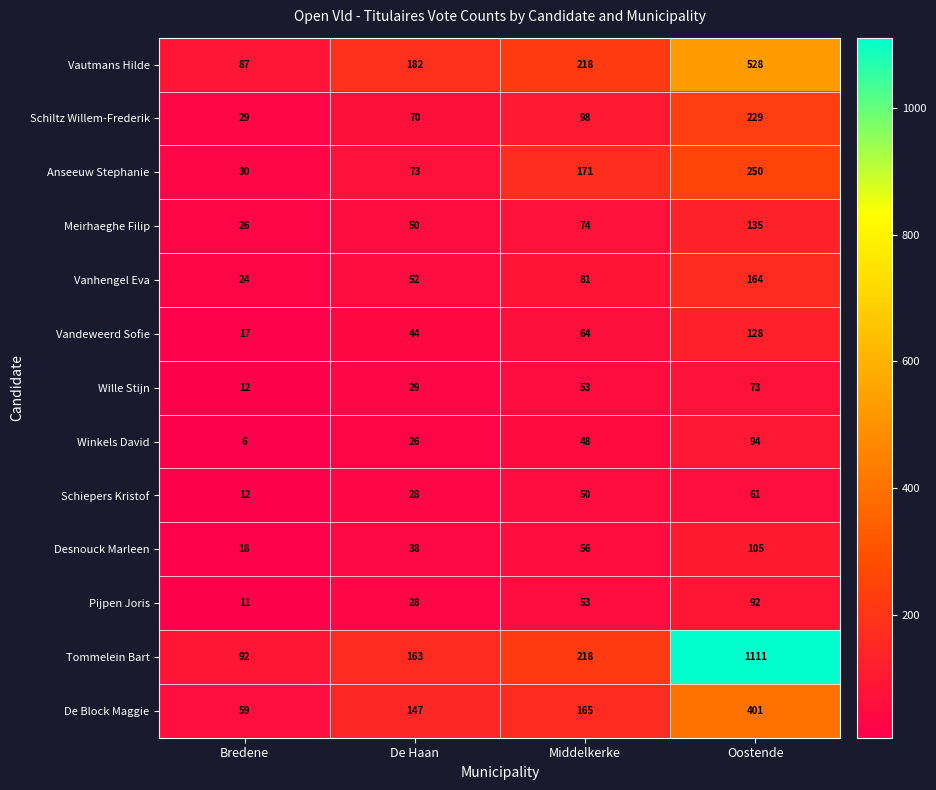

Which series changed the most between De Haan and Oostende?

Tommelein Bart